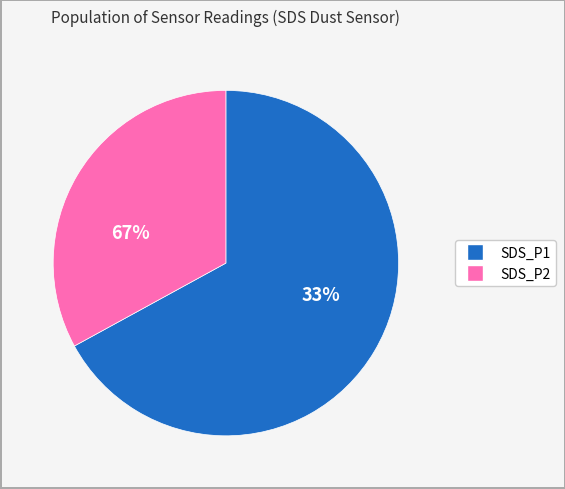

The 5 slice represents 1% of the pie. True or false?

False